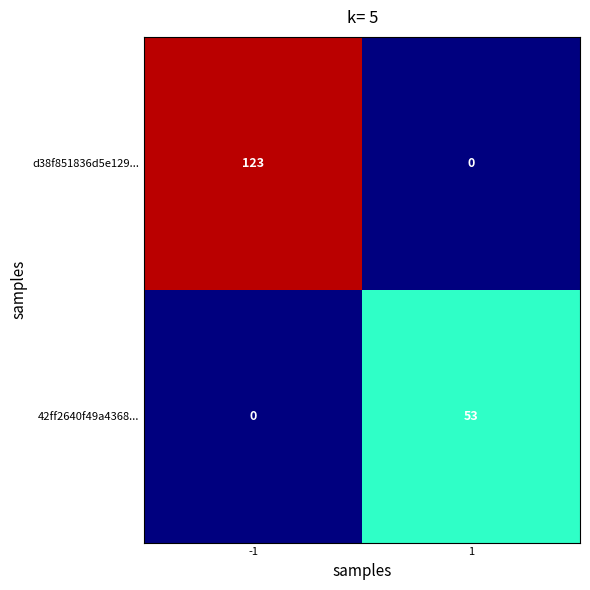

What is the total value across all series at 1?

53